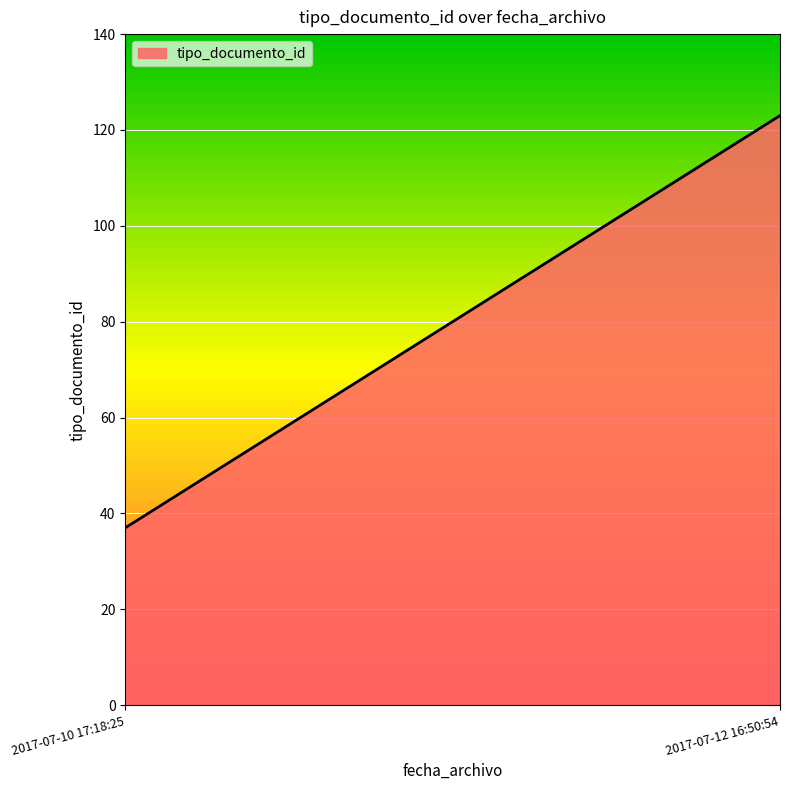

Which has a higher value, 2017-07-10 17:18:25 or 2017-07-10 17:18:25?

2017-07-10 17:18:25